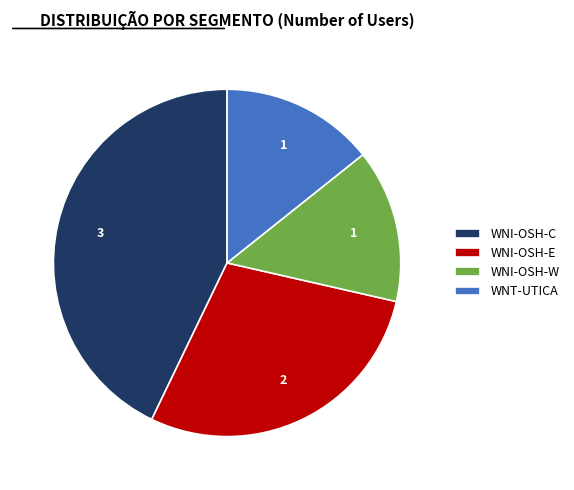

Is it true that WNI-OSH-W is 14% of the pie?

True